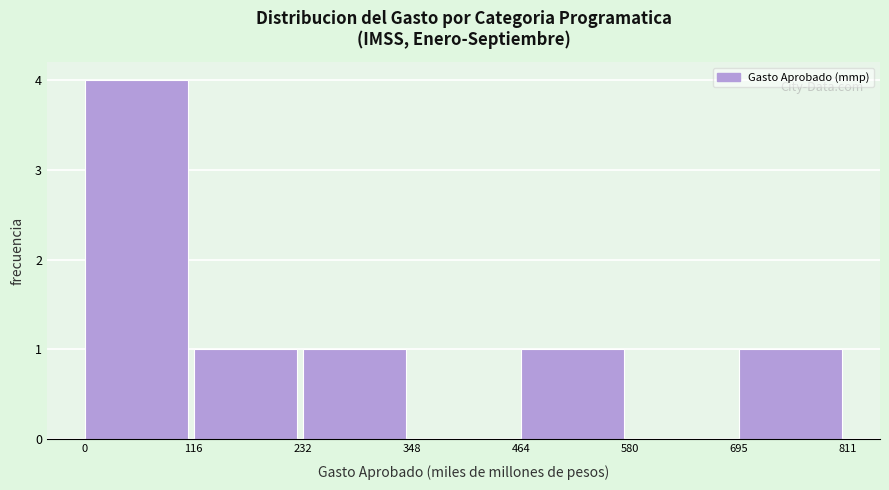

Reading left to right, transcribe this chart: for each bar, give the range it covers on the x-axis and its height. The values are not printed on the chart, so give them approximately, as read against the axis.

0 to 116: 4
116 to 232: 1
232 to 348: 1
348 to 464: 0
464 to 580: 1
580 to 695: 0
695 to 811: 1